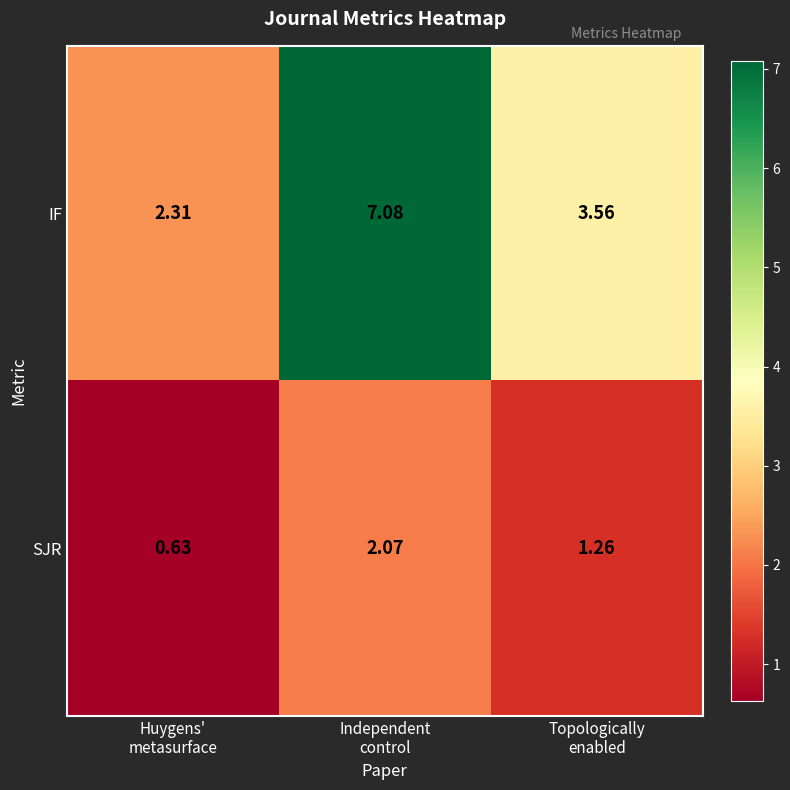

Which series has the largest total across all categories?

IF